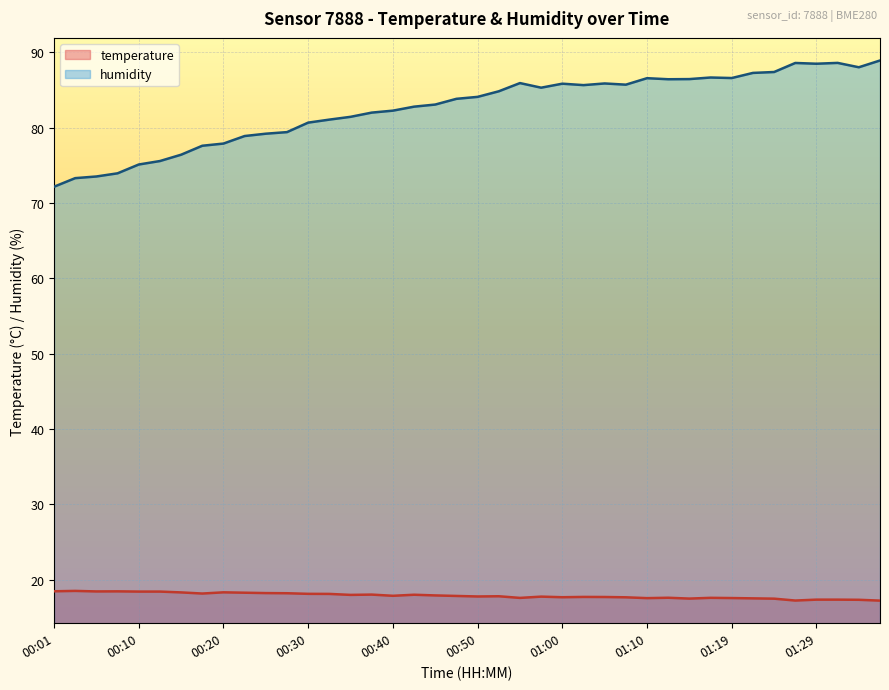

What is the lowest value of the humidity series?

72.2